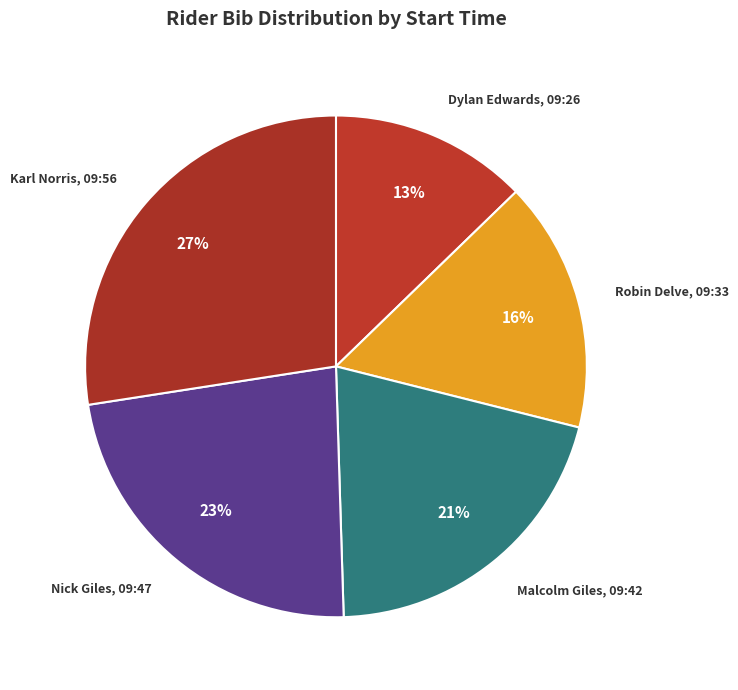

Does any single category account for the majority?

No